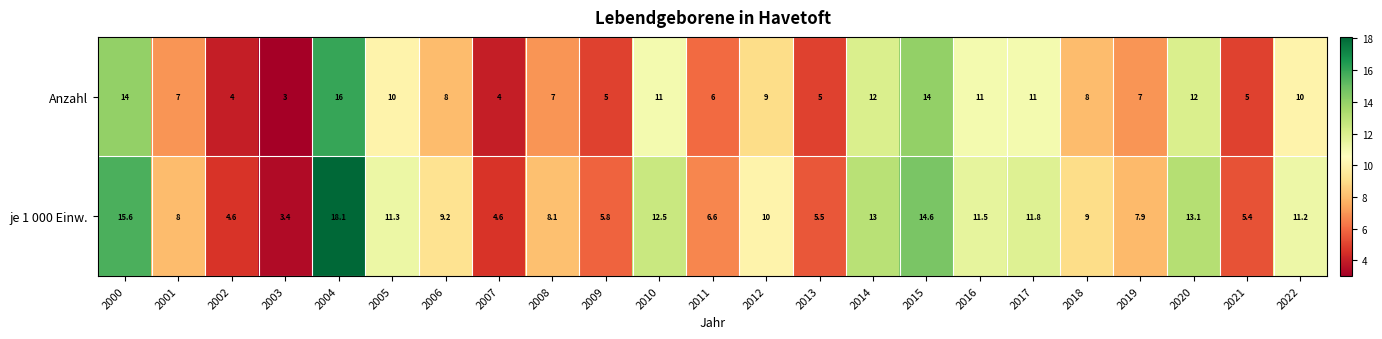

What is the difference between the maximum and second lowest values in the je 1 000 Einw. series?

13.5